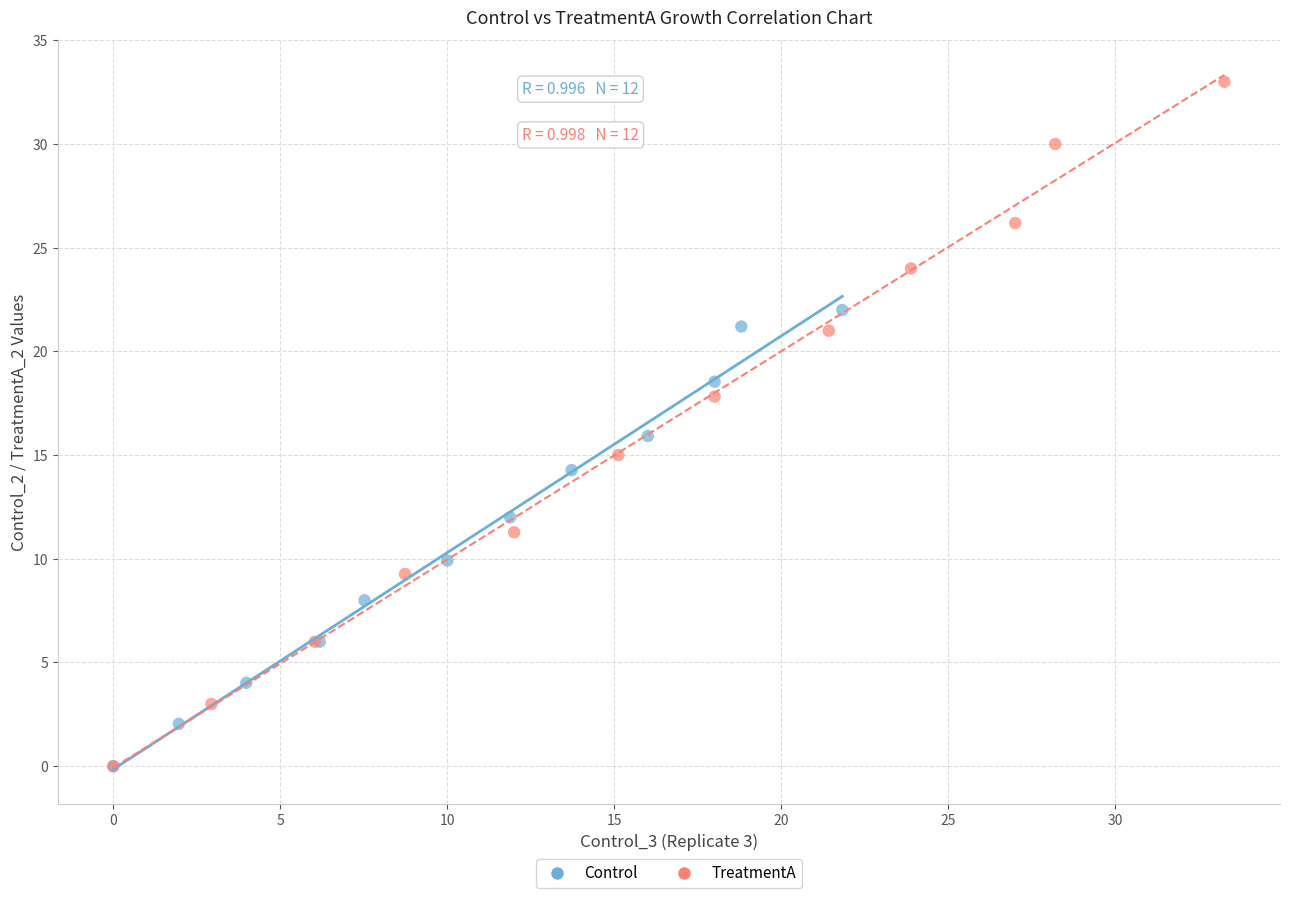

Which series reaches the maximum Y coordinate?

TreatmentA